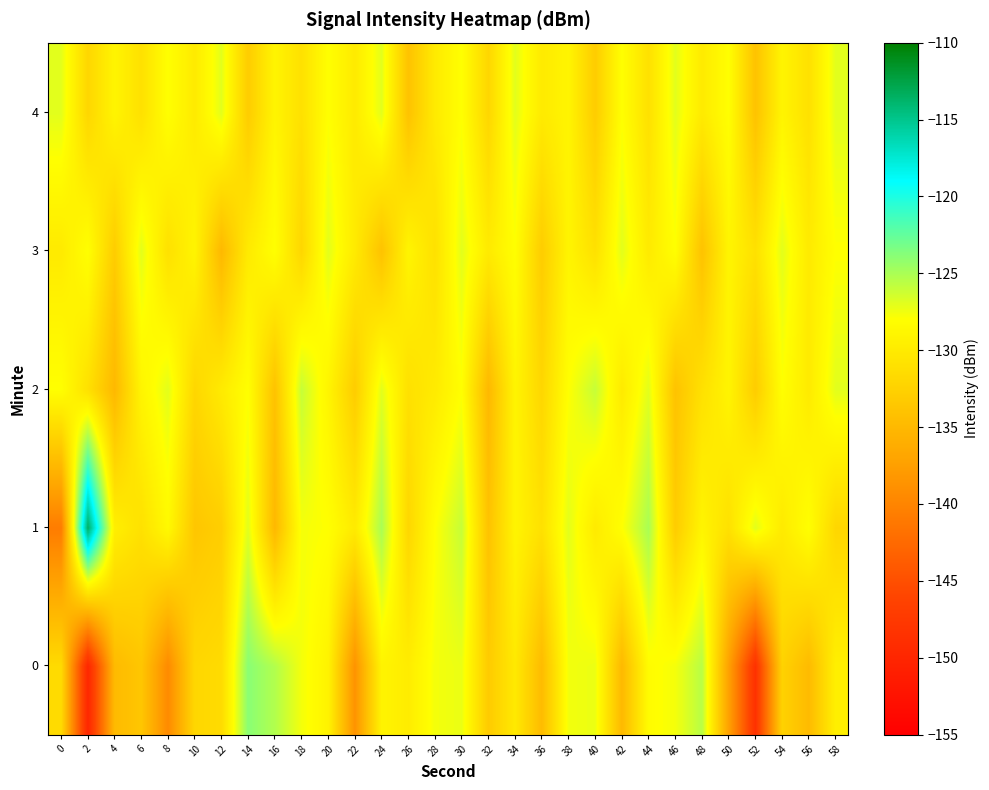

At which category does the chart reach its minimum across all series?

2